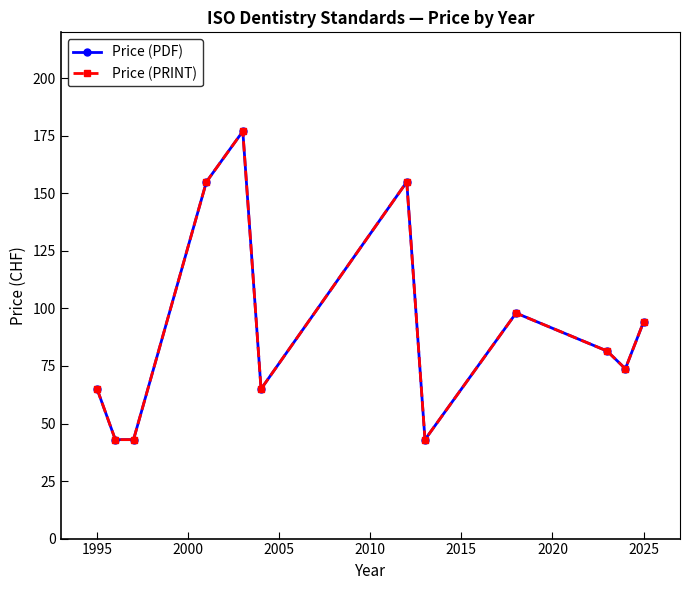

List the series in order of their peak value, highest first.

Price (PDF), Price (PRINT)